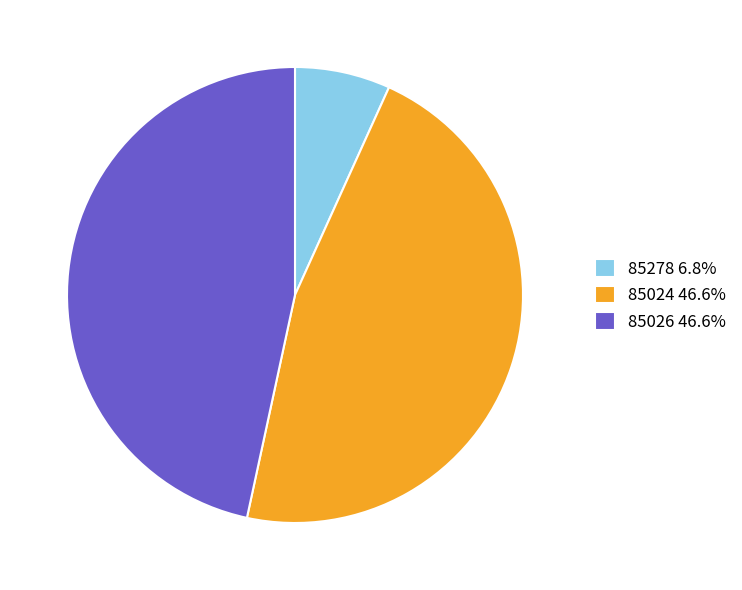

Is there a majority slice in this chart?

No